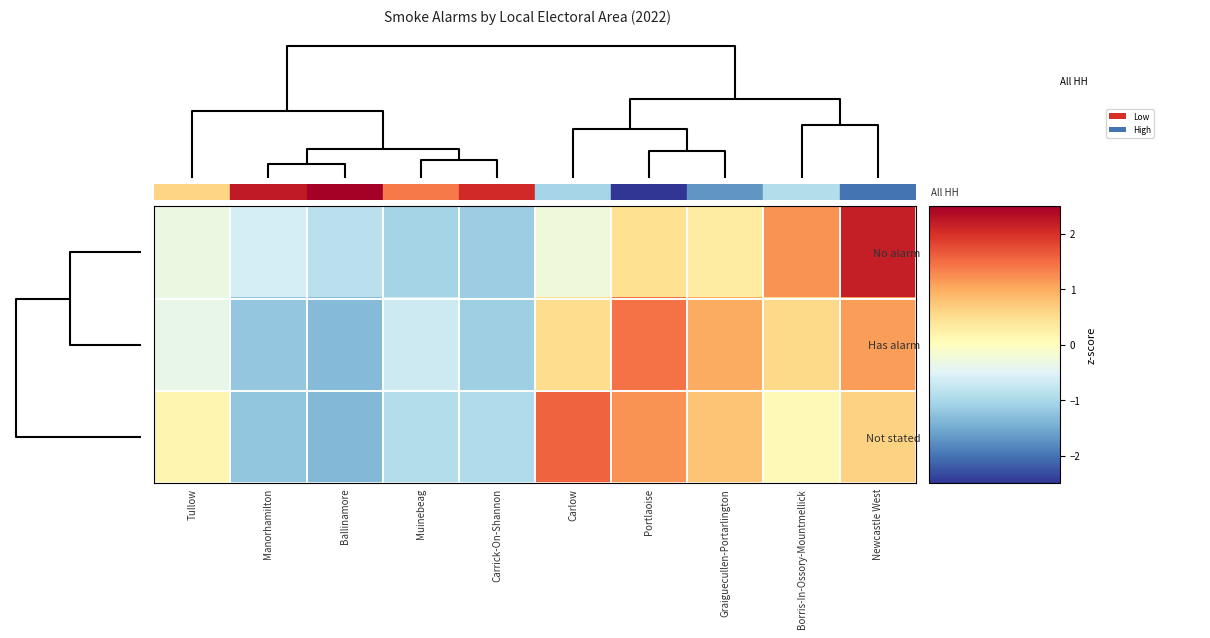

How many series are shown in this chart?

3